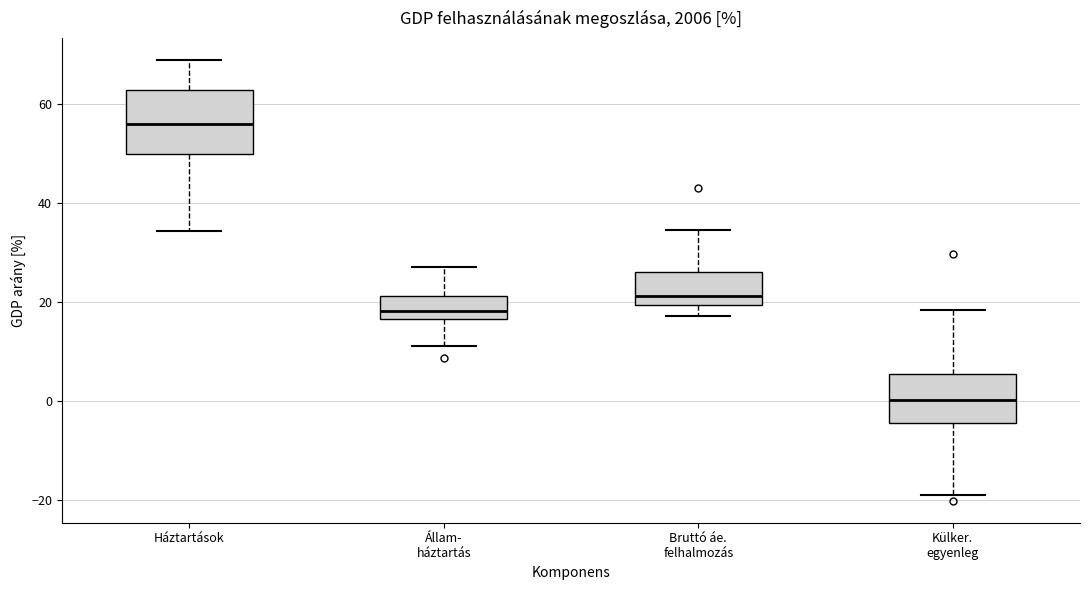

Which box has the lowest median line?

Külker. egyenleg